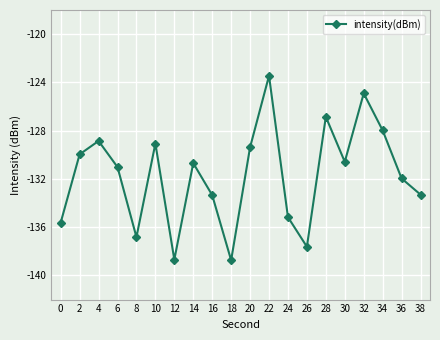

Is this an area chart (filled region under the line)?

No